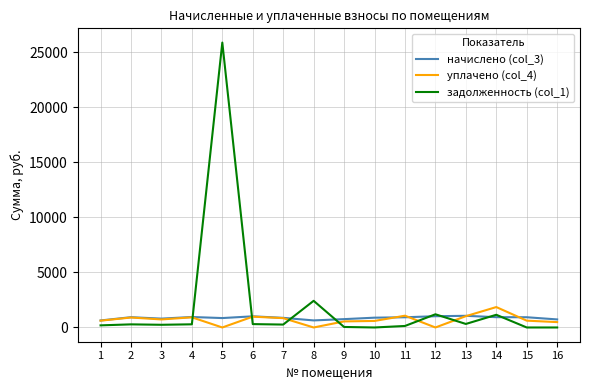

What is the maximum value shown in the chart?

25865.4